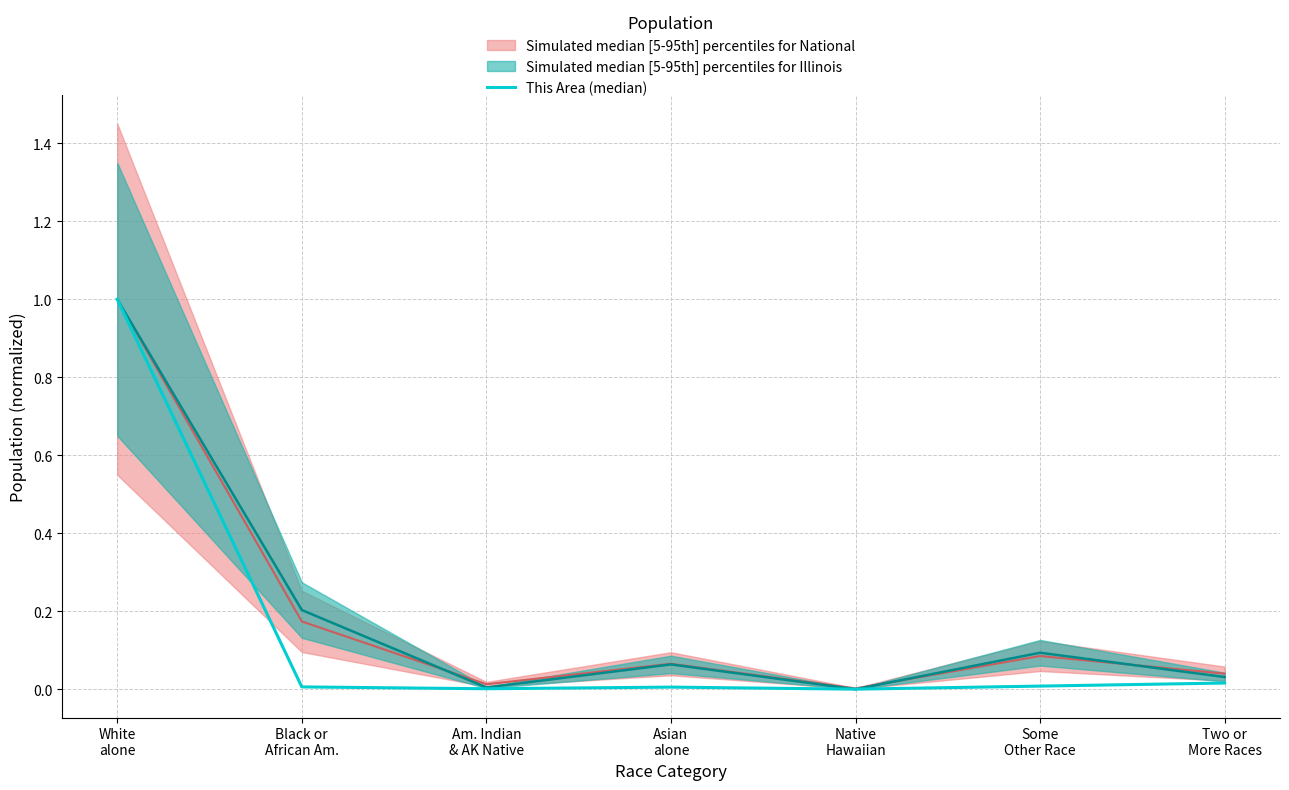

How many lines are shown in the chart?

1